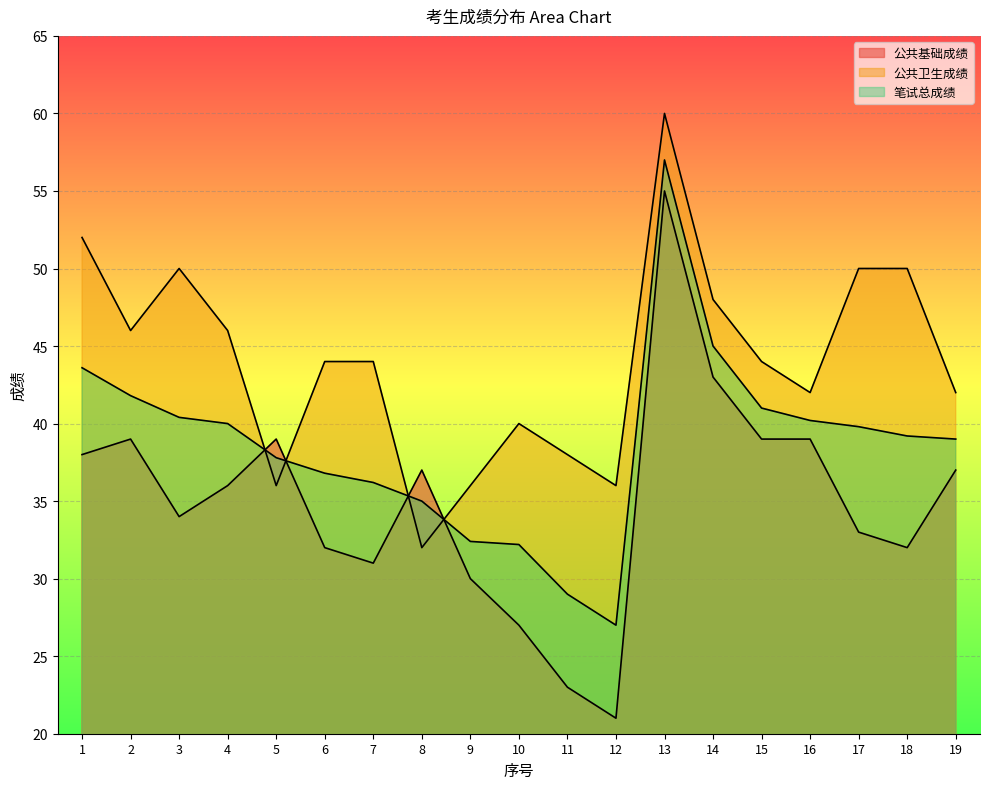

What is the total value across all series at 2?

126.8